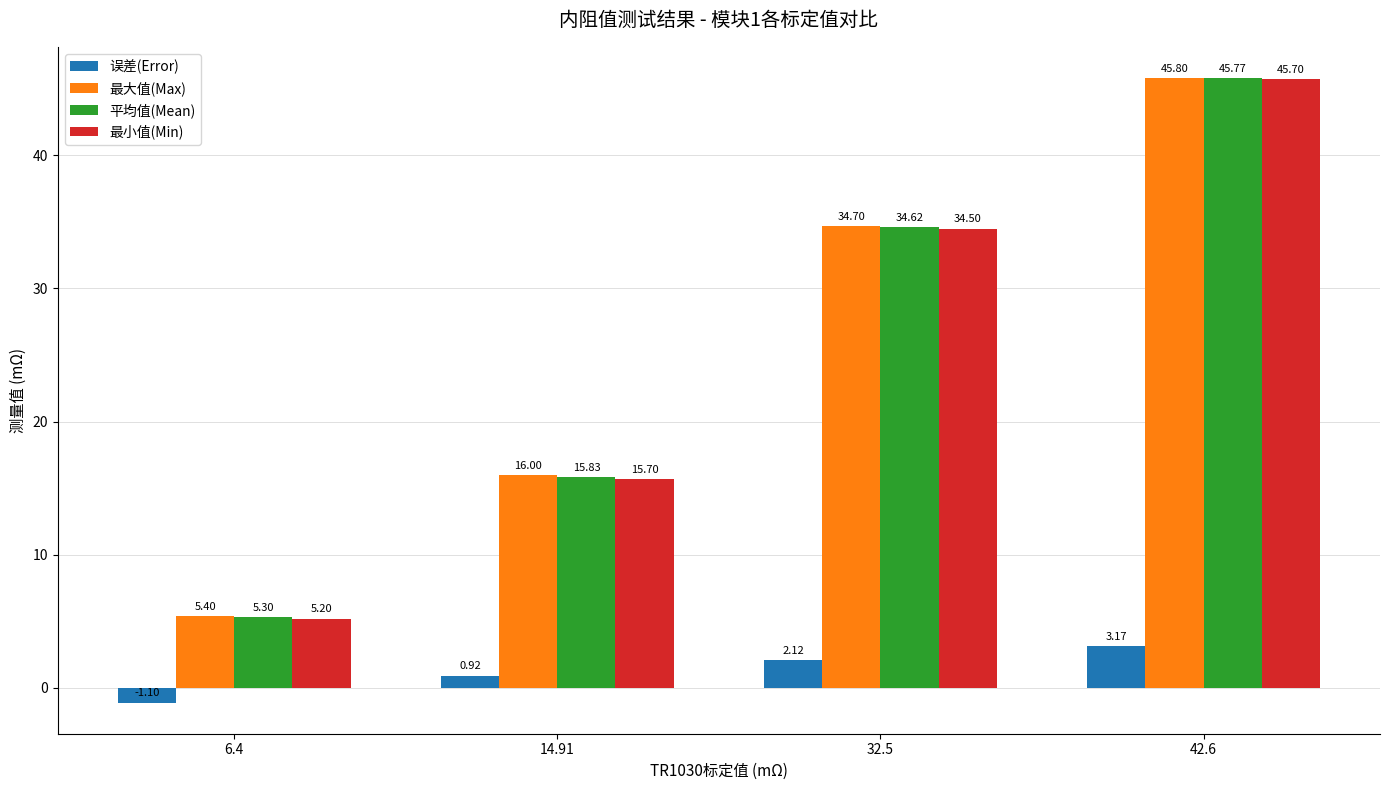

The value of 最大值(Max) at 32.5 is 57.8. True or false?

False